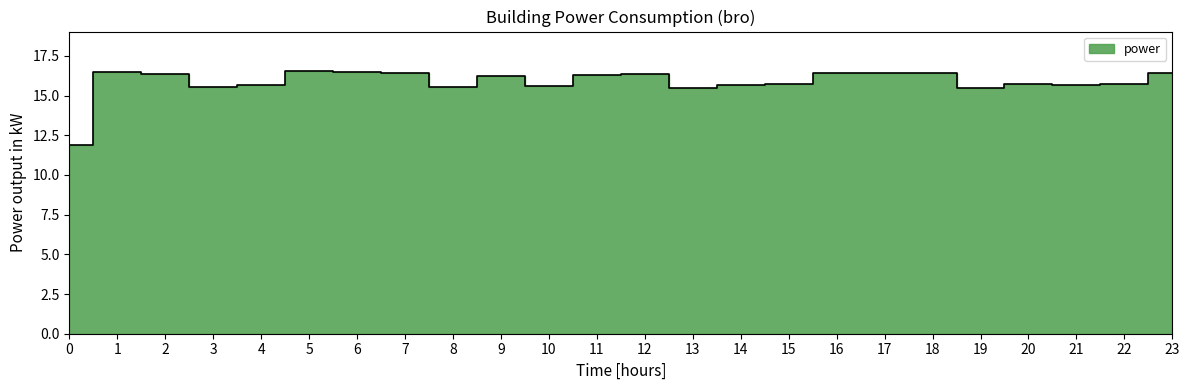

Between 16 and 0, which is larger?

16